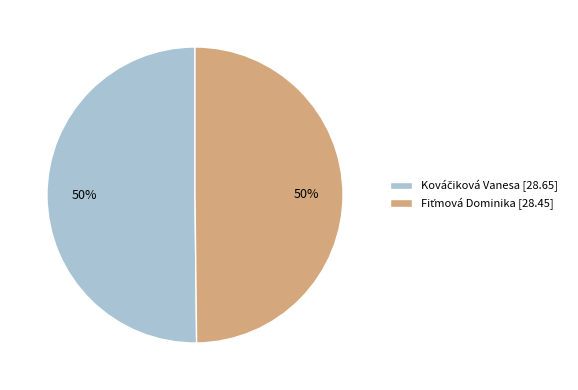

To the nearest percent, what is the average slice percentage?

50%